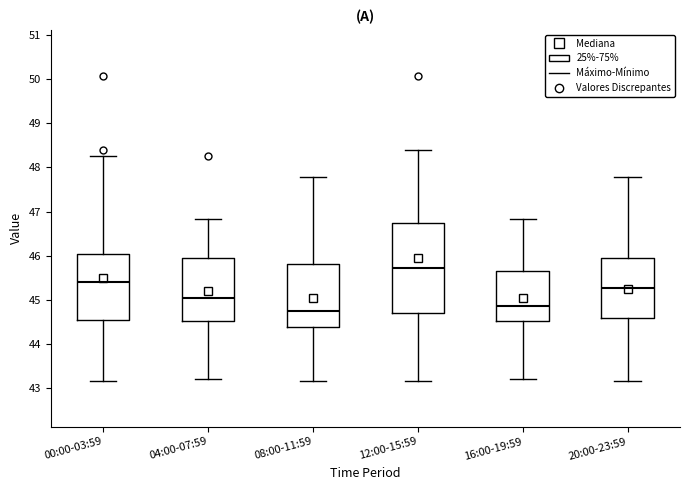

Where does the lower whisker of the box for 08:00-11:59 end on the y-axis? The values are not printed on the chart, so give them approximately, as read against the axis.

43.2